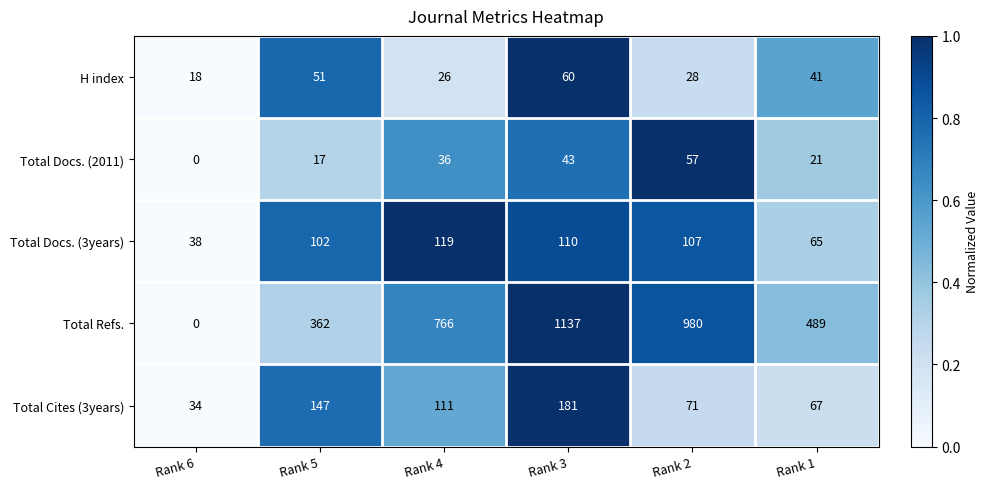

Between Rank 4 and Rank 2, which series saw the biggest shift?

Total Refs.